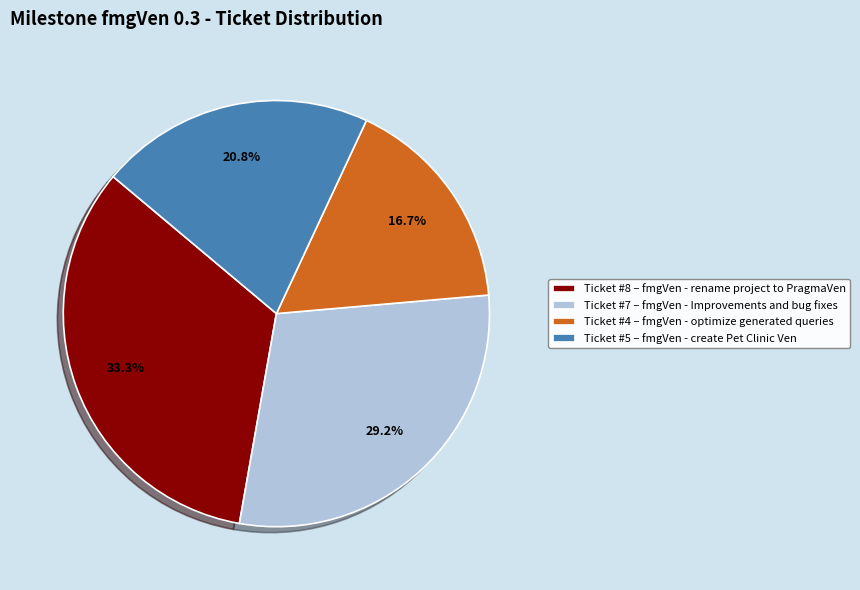

What is the ratio of the value at Ticket #7 – fmgVen - Improvements and bug fixes to the value at Ticket #8 – fmgVen - rename project to PragmaVen?

0.9